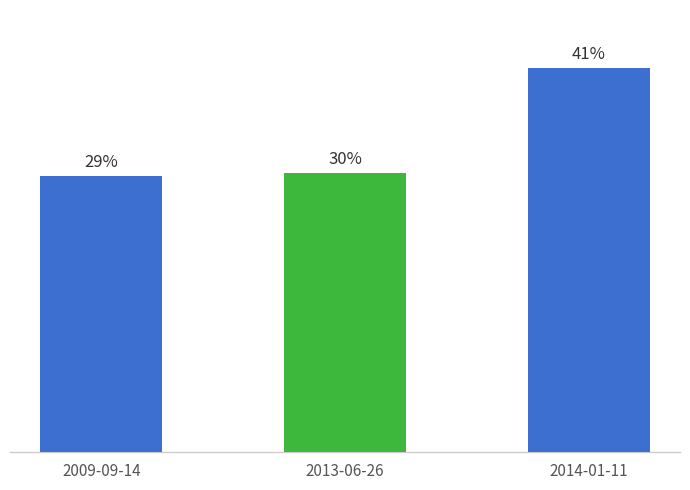

What is the change in value from 2009-09-14 to 2013-06-26?

+71